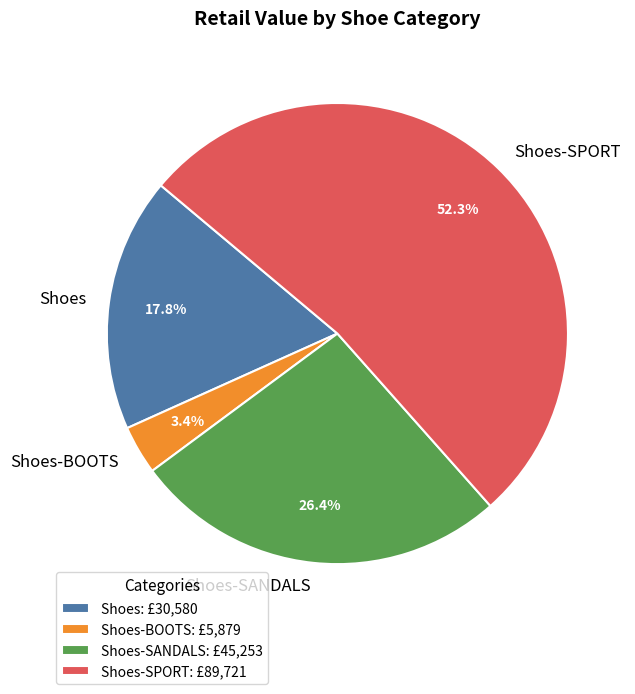

Does any single category account for the majority?

Yes